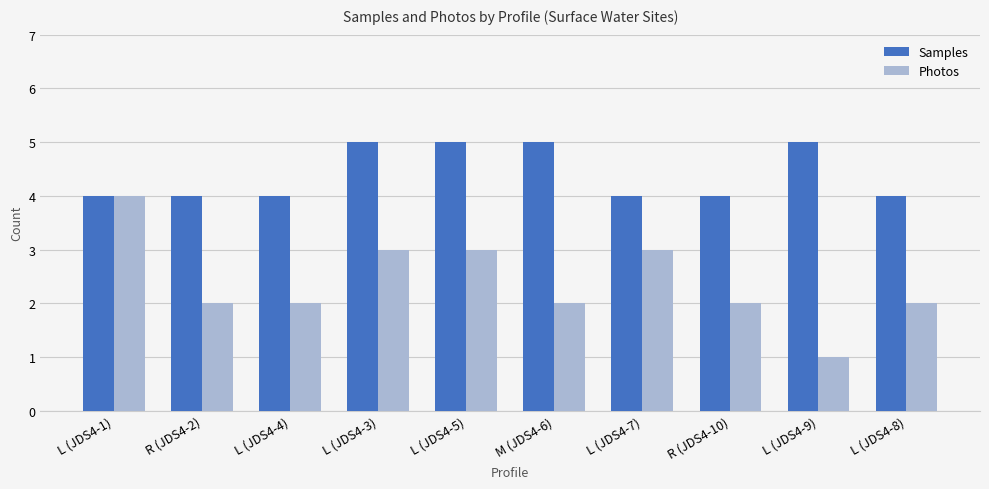

Read the Samples value at L (JDS4-3).

5